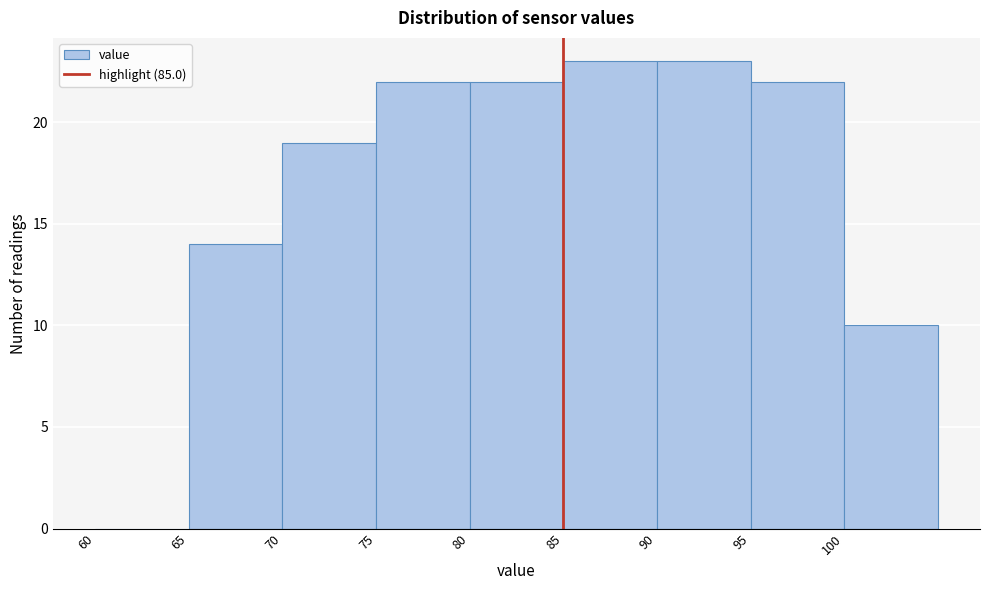

Reading left to right, list every bar in this chart as the range it spans on the x-axis followed by its height. The values are not printed on the chart, so give them approximately, as read against the axis.

60 to 65: 0
65 to 70: 14
70 to 75: 19
75 to 80: 22
80 to 85: 22
85 to 90: 23
90 to 95: 23
95 to 100: 22
100 to 105: 10